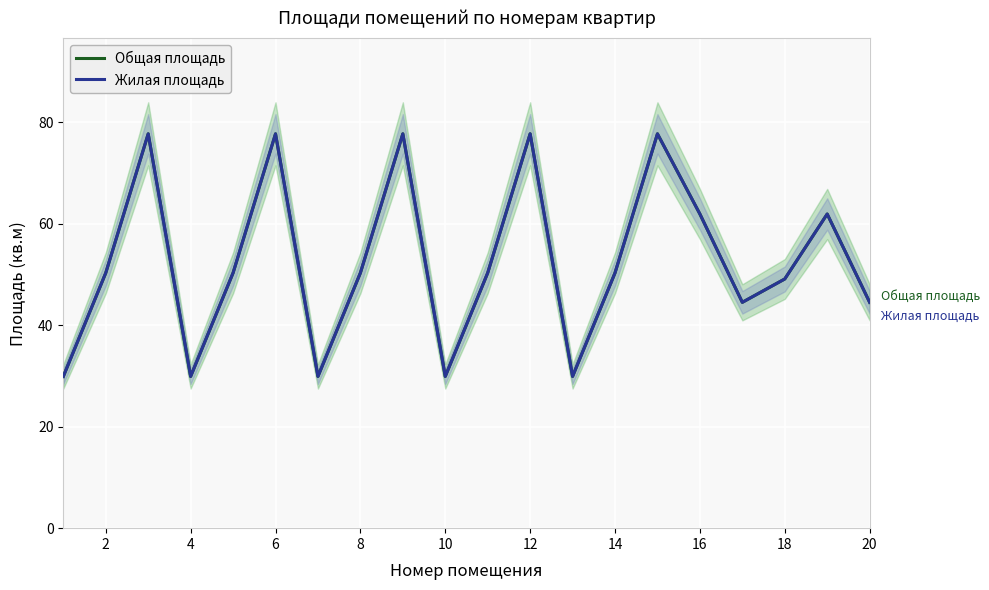

Reading left to right, extract all data points from this chart.

Общая площадь: 29.9	50.3	77.7	29.9	50.3	77.7	29.9	50.3	77.7	29.9	50.3	77.7	29.9	50.3	77.7	61.9	44.5	49.1	61.9	44.5
Жилая площадь: 29.9	50.3	77.7	29.9	50.3	77.7	29.9	50.3	77.7	29.9	50.3	77.7	29.9	50.3	77.7	61.9	44.5	49.1	61.9	44.5